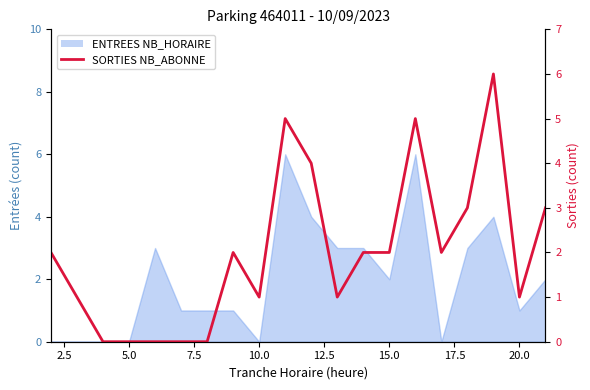

Is it true that the value at 20.0 is 0?

False